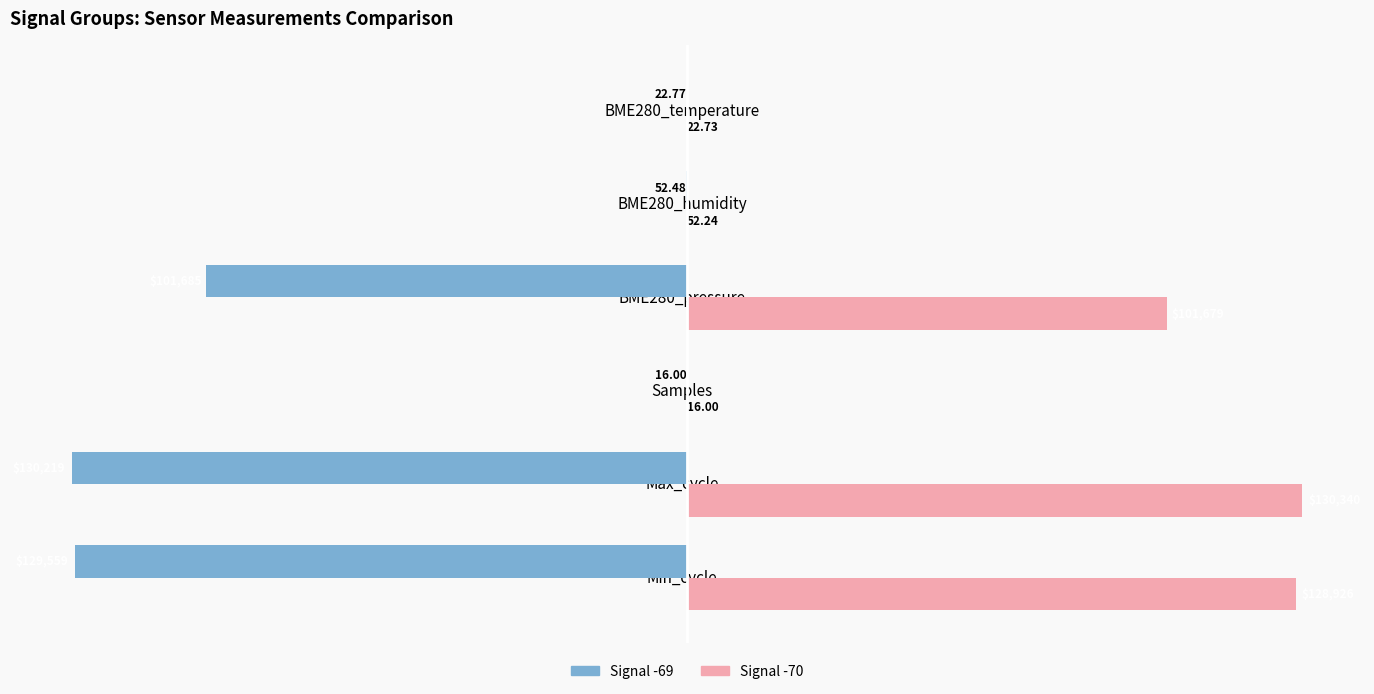

Which series has the widest spread of values?

Signal -70